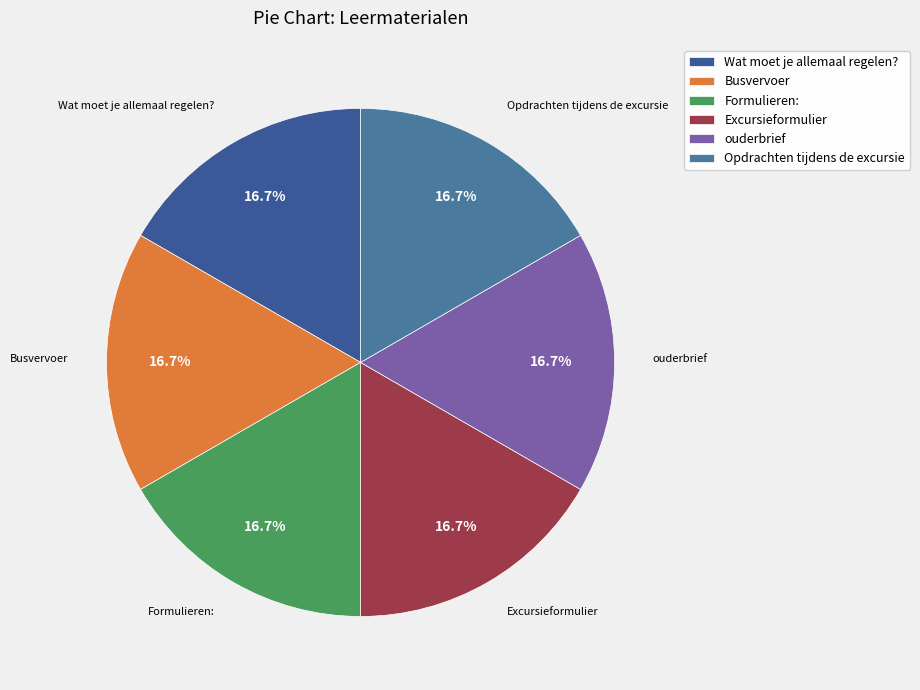

Is it true that Formulieren: is 17% of the pie?

True